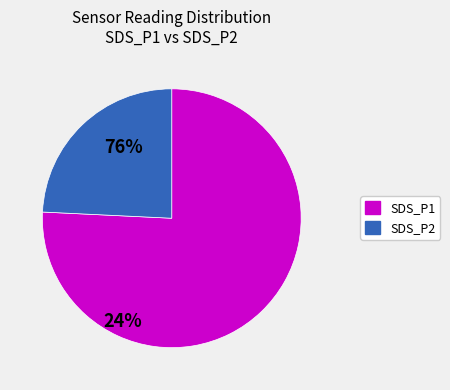

What is the majority slice?

SDS_P1